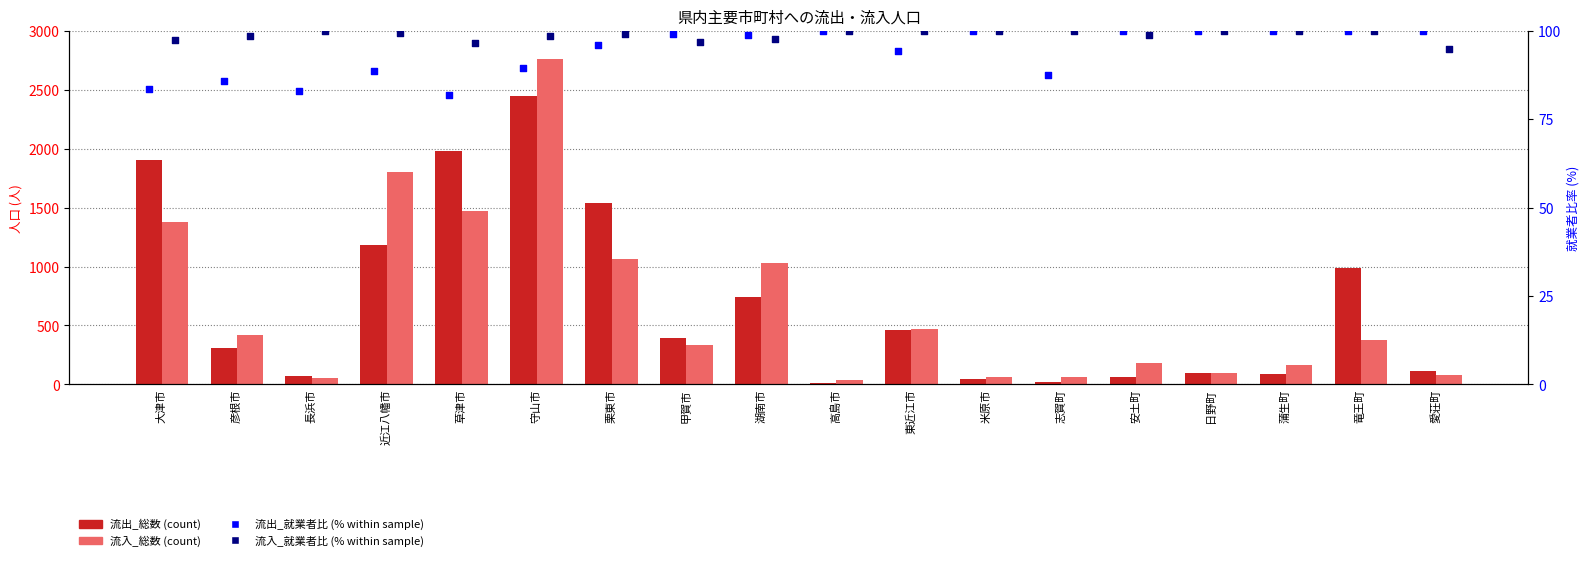

Is the value of 流入_総数 at 蒲生町 greater than the value of 流出_就業者比 at 安土町?

Yes